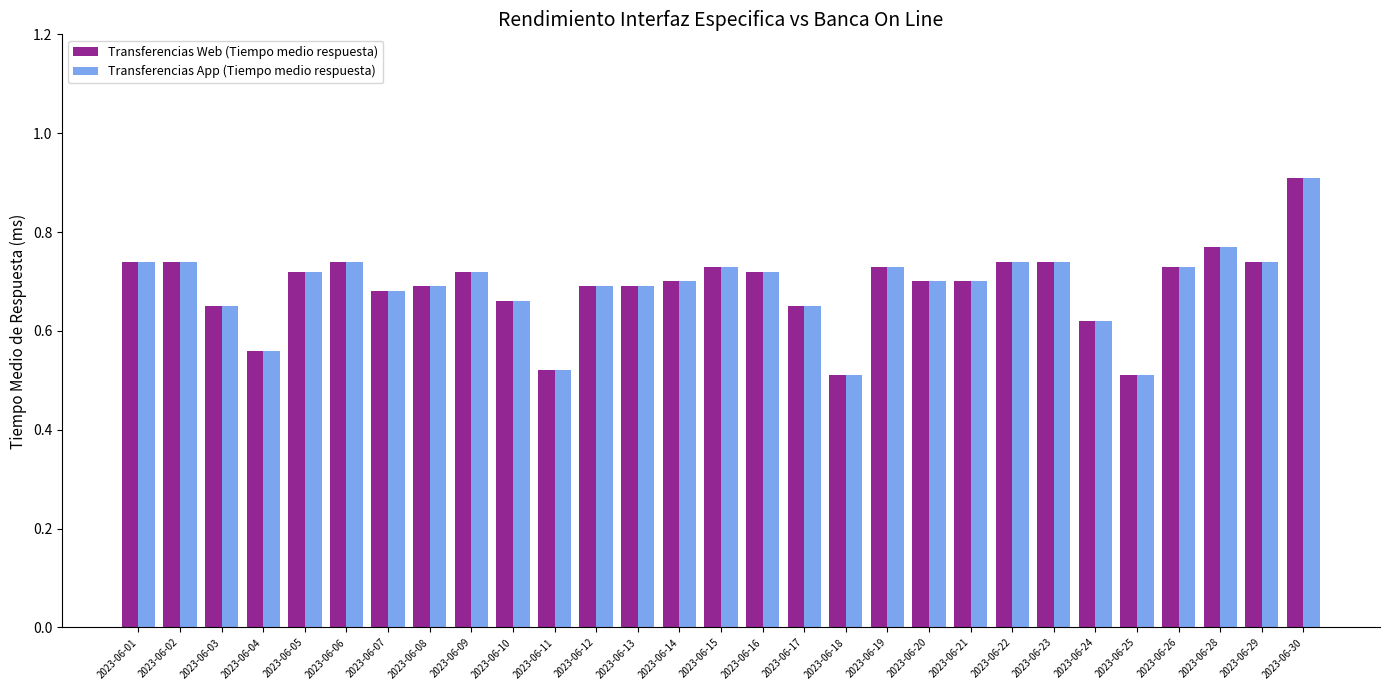

How many Transferencias App (Tiempo medio respuesta) values are between 0 and 1?

29